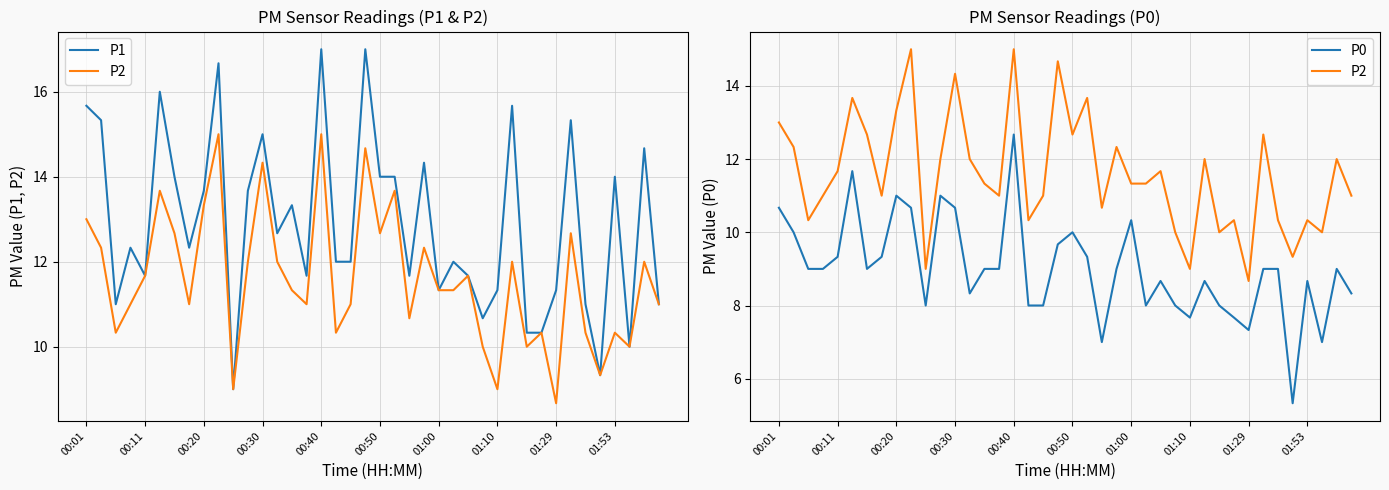

In P0, how many points are lower than both neighbors (excluding endpoints)?

9